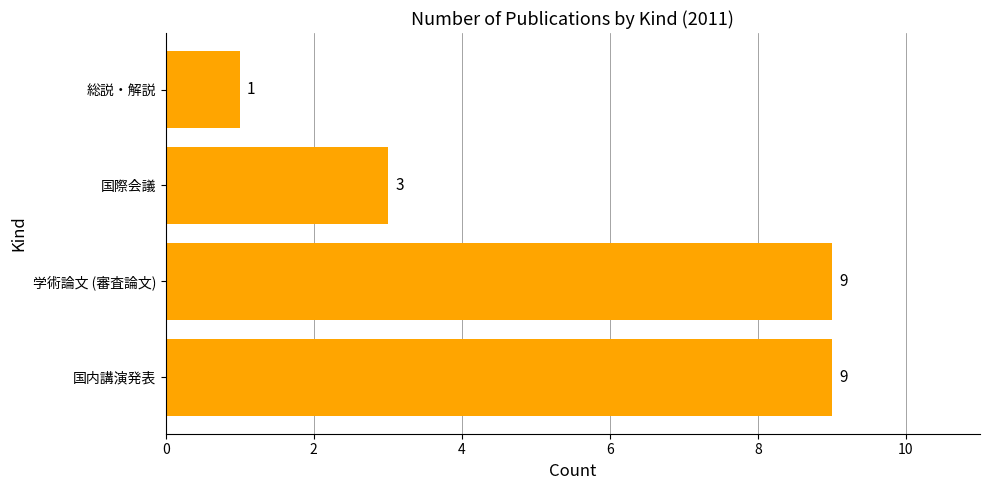

What is the change in value from 国内講演発表 to 国際会議?

-6